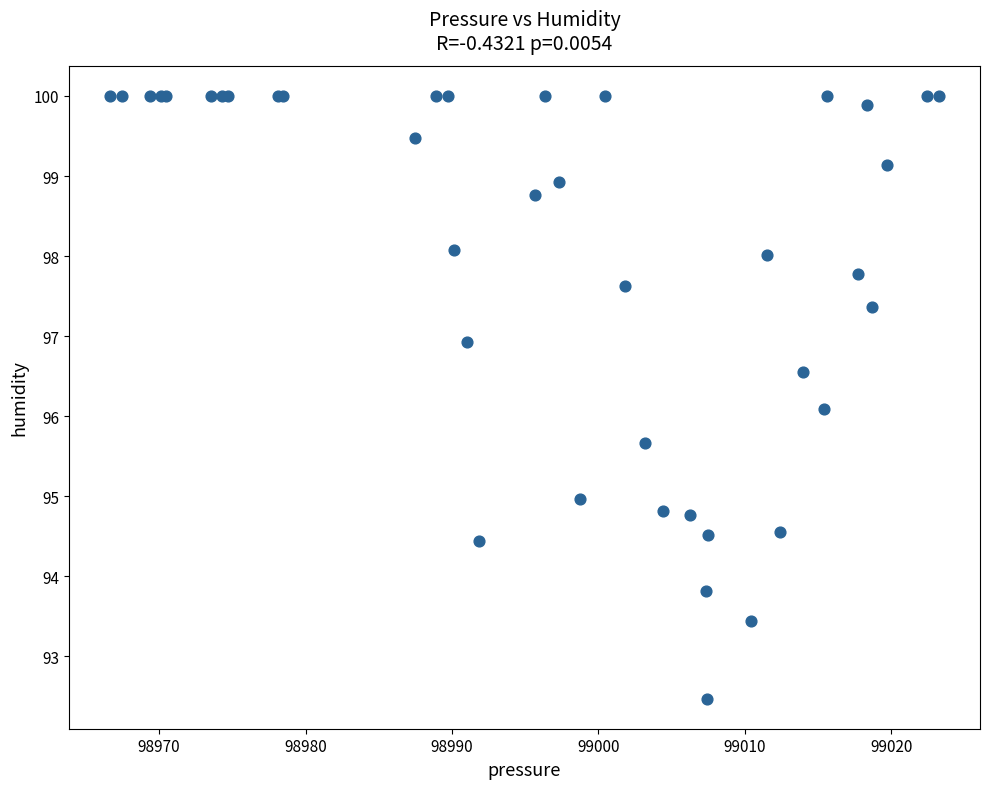

What Y value in the scatter plot is closest to 96?

96.1